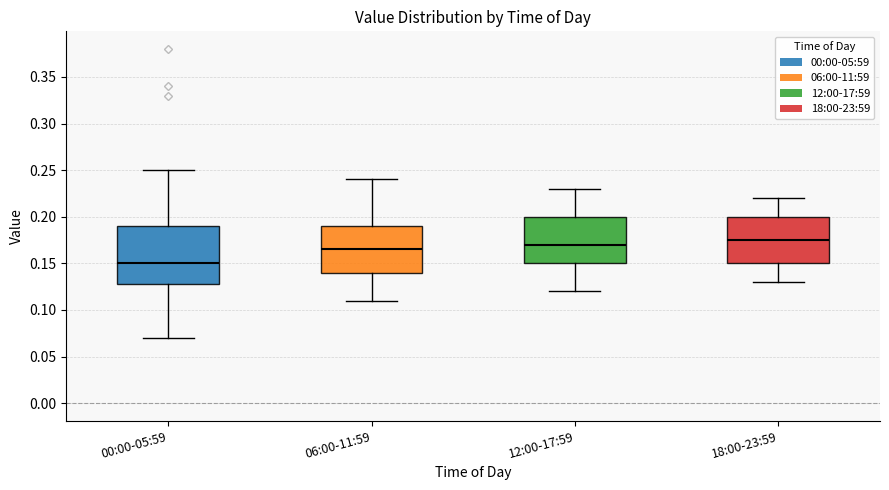

Where does the lower whisker of the box for 12:00-17:59 end on the y-axis? The values are not printed on the chart, so give them approximately, as read against the axis.

0.120